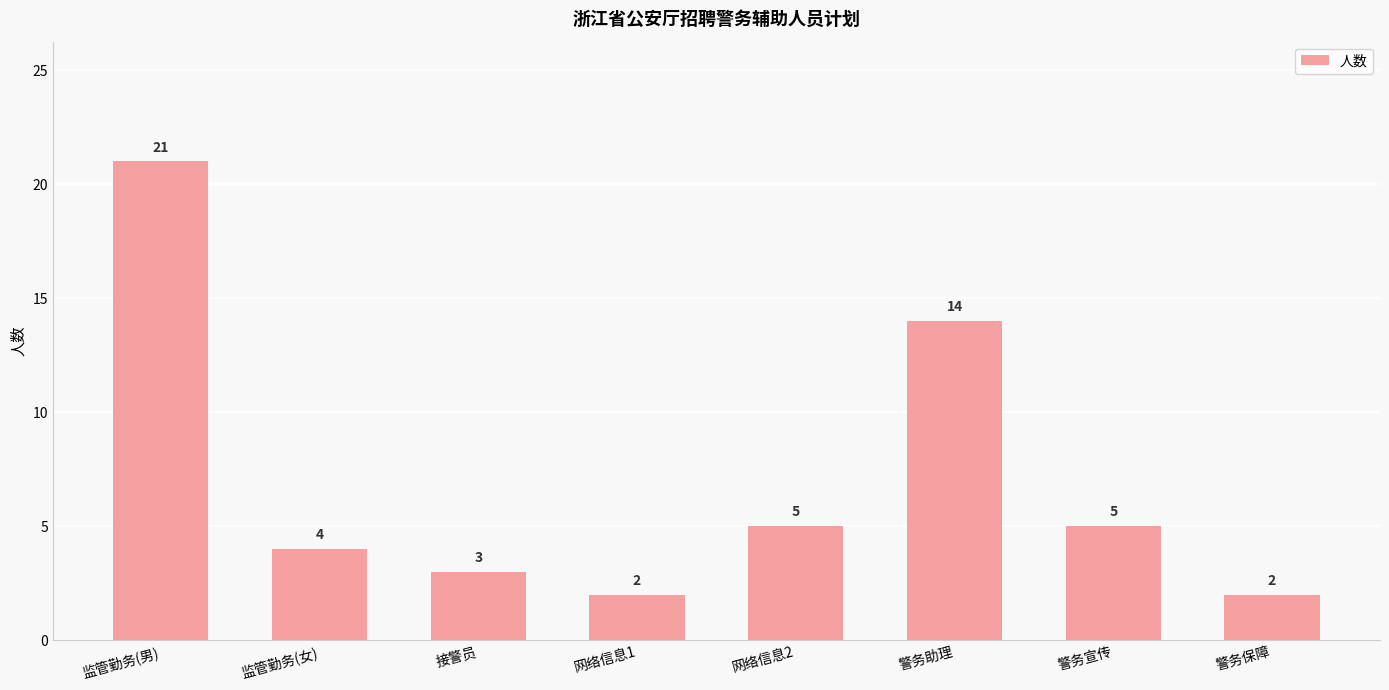

What is the sum of the values at 警务助理 and 网络信息1?

16